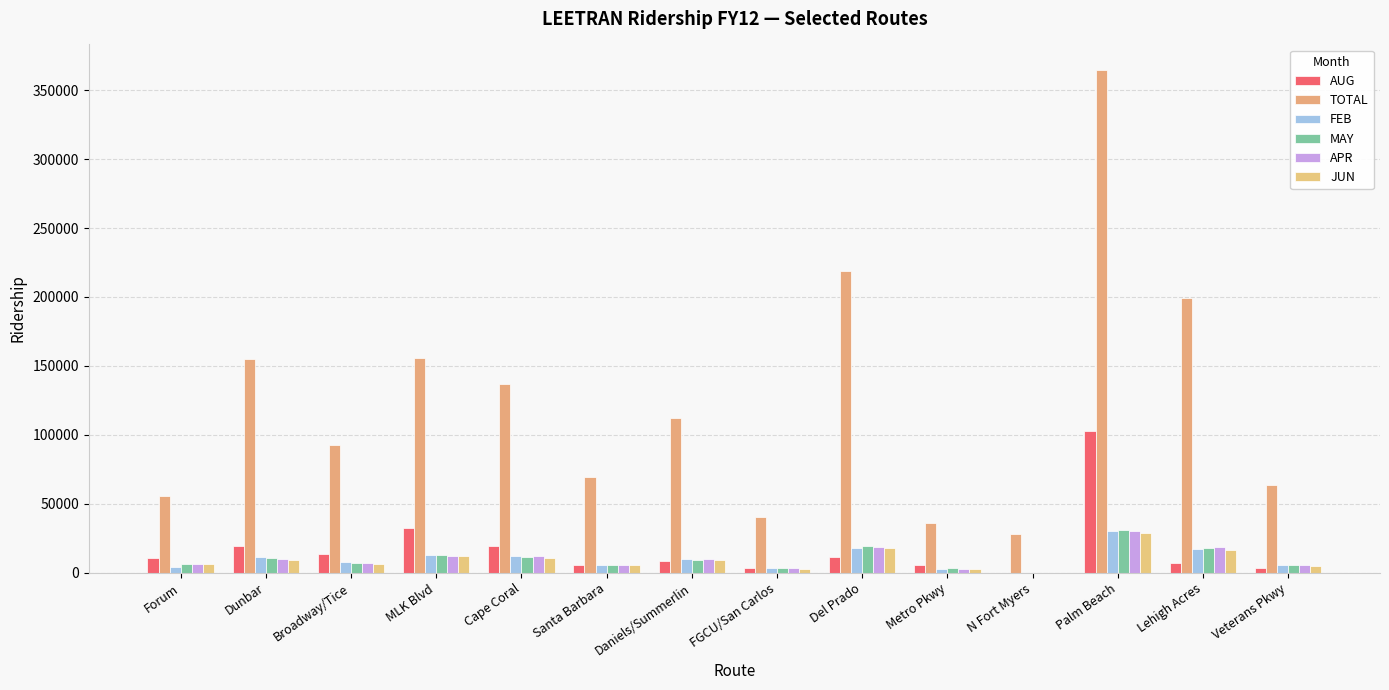

Reading left to right, what are all the values shown in this chart?

AUG: Forum=10854.0	Dunbar=19562.0	Broadway/Tice=13745.0	MLK Blvd=32364.0	Cape Coral=19102.0	Santa Barbara=5357.0	Daniels/Summerlin=8798.0	FGCU/San Carlos=3163.0	Del Prado=11482.0	Metro Pkwy=5517.0	N Fort Myers=0.0	Palm Beach=102560.0	Lehigh Acres=7228.0	Veterans Pkwy=3416.0
TOTAL: Forum=55489.9	Dunbar=154683.0	Broadway/Tice=92371.3	MLK Blvd=156007.5	Cape Coral=136697.3	Santa Barbara=69693.3	Daniels/Summerlin=111932.4	FGCU/San Carlos=40538.5	Del Prado=218499.9	Metro Pkwy=36102.7	N Fort Myers=28425.6	Palm Beach=364878.4	Lehigh Acres=199456.7	Veterans Pkwy=63349.4
FEB: Forum=3887.2	Dunbar=11257.1	Broadway/Tice=7518.8	MLK Blvd=12832.4	Cape Coral=11890.8	Santa Barbara=5958.4	Daniels/Summerlin=10137.0	FGCU/San Carlos=3750.4	Del Prado=17933.5	Metro Pkwy=2910.0	N Fort Myers=0.0	Palm Beach=30133.2	Lehigh Acres=16898.7	Veterans Pkwy=5423.0
MAY: Forum=6109.0	Dunbar=10723.3	Broadway/Tice=7341.7	MLK Blvd=12641.2	Cape Coral=11441.2	Santa Barbara=5967.2	Daniels/Summerlin=9461.1	FGCU/San Carlos=3338.5	Del Prado=19249.1	Metro Pkwy=3124.0	N Fort Myers=0.0	Palm Beach=30990.0	Lehigh Acres=18066.1	Veterans Pkwy=5648.4
APR: Forum=6128.4	Dunbar=10340.9	Broadway/Tice=7313.1	MLK Blvd=12138.6	Cape Coral=12000.0	Santa Barbara=5291.5	Daniels/Summerlin=9756.5	FGCU/San Carlos=3551.1	Del Prado=18337.9	Metro Pkwy=2938.5	N Fort Myers=0.0	Palm Beach=30350.0	Lehigh Acres=18377.1	Veterans Pkwy=5714.3
JUN: Forum=6512.6	Dunbar=9383.3	Broadway/Tice=6391.6	MLK Blvd=12222.5	Cape Coral=10719.1	Santa Barbara=5915.2	Daniels/Summerlin=9361.2	FGCU/San Carlos=2911.5	Del Prado=17693.4	Metro Pkwy=2823.2	N Fort Myers=0.0	Palm Beach=28901.0	Lehigh Acres=16845.0	Veterans Pkwy=5025.6